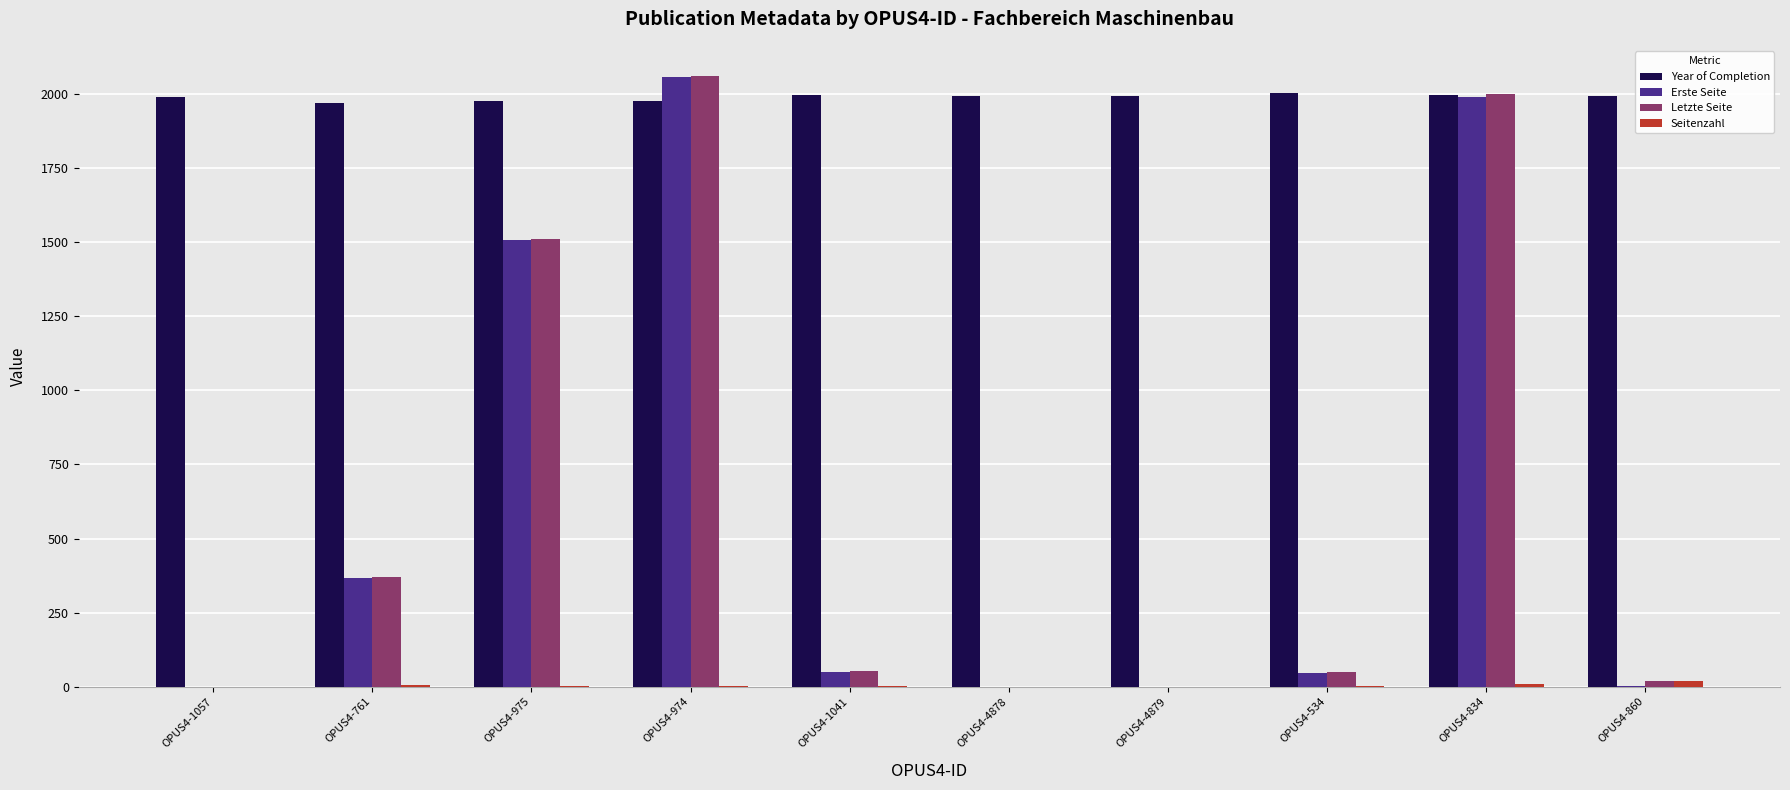

The Letzte Seite series shows 20 at OPUS4-860. True or false?

True